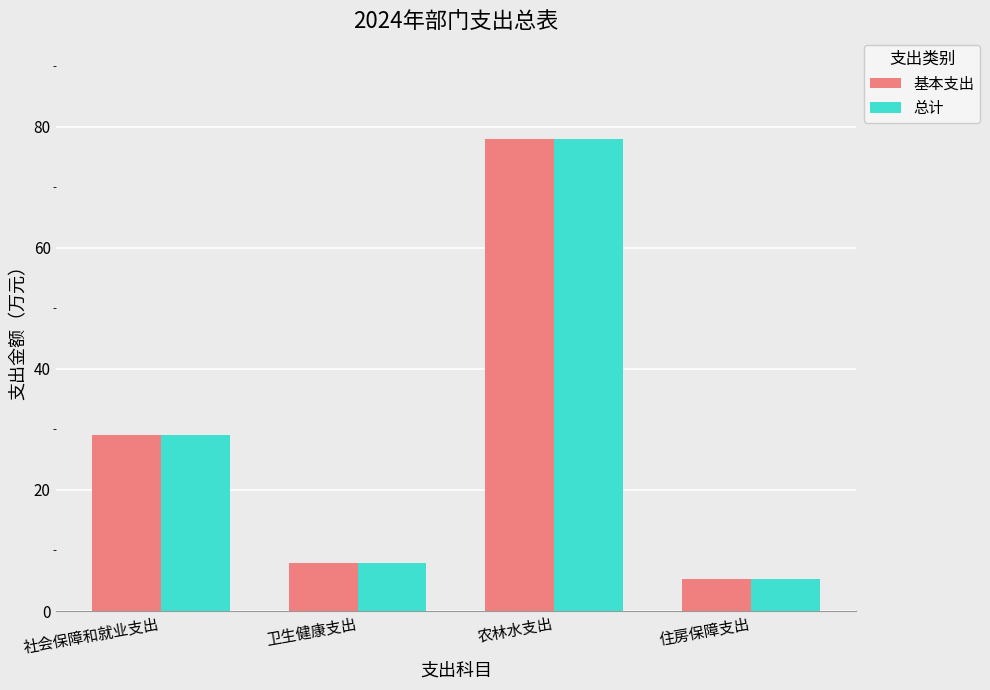

The 基本支出 series shows 78.0 at 农林水支出. True or false?

True